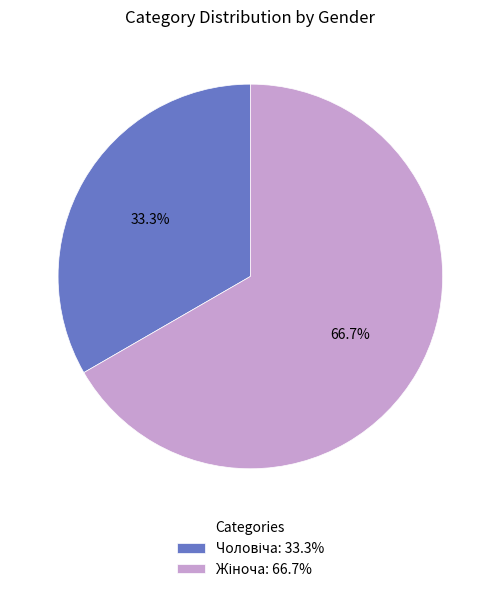

Does any single category account for the majority?

Yes